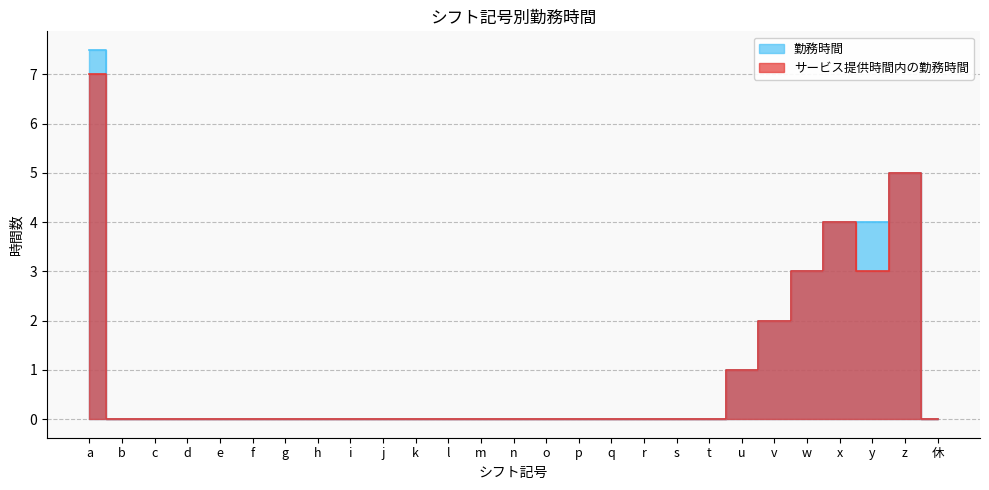

True or false: 勤務時間 and サービス提供時間内の勤務時間 cross at least once.

False